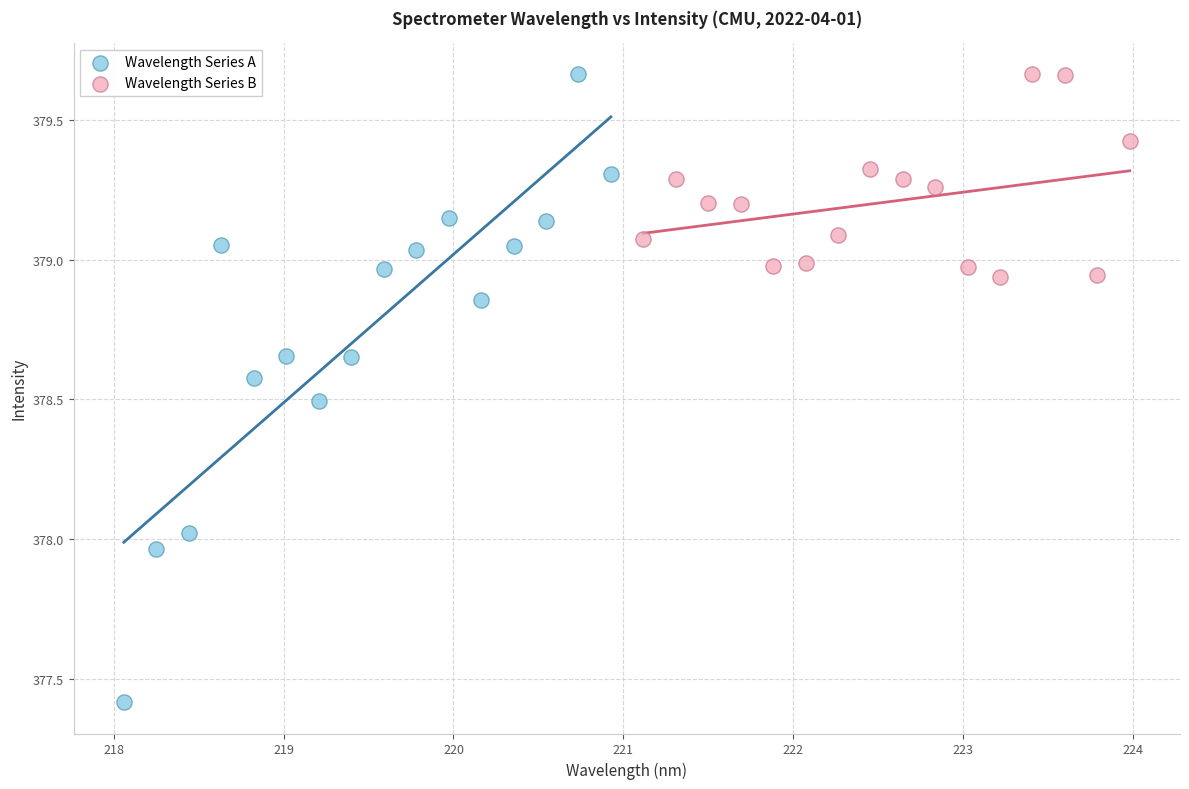

Which series has the widest spread of Y values?

Wavelength Series A